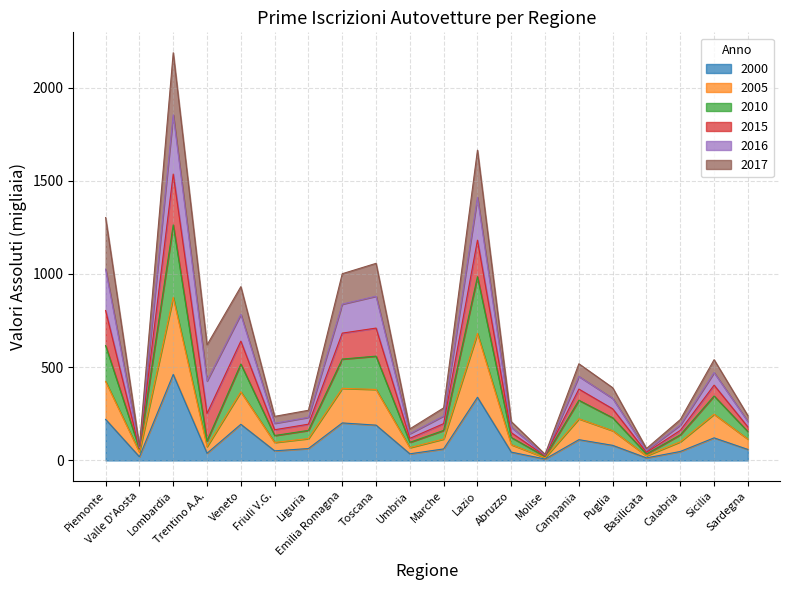

What is the highest value of the 2000 series?

461.5